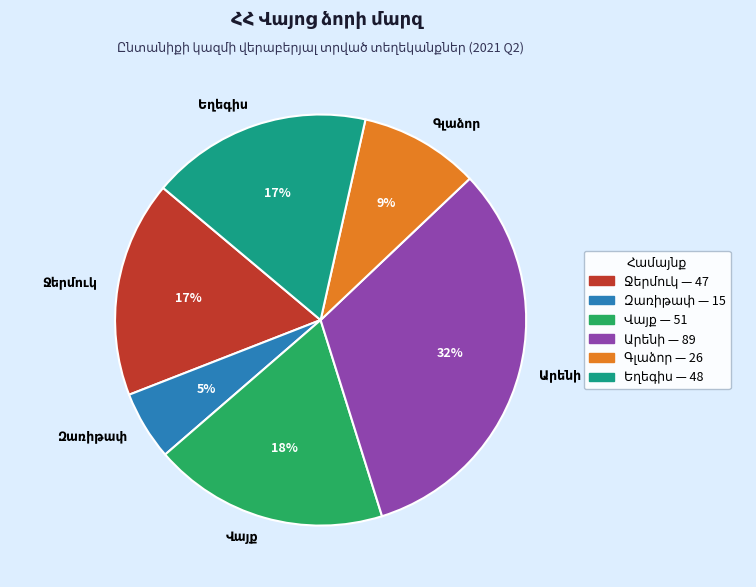

Does any single category account for the majority?

No